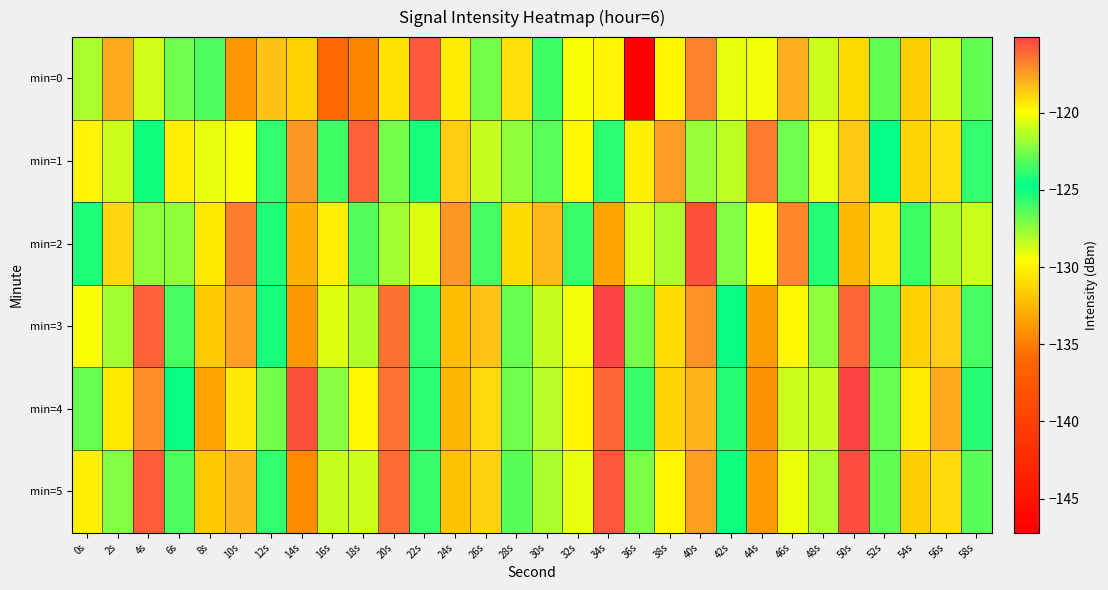

What is the total value across all series at 44s?

-767.8